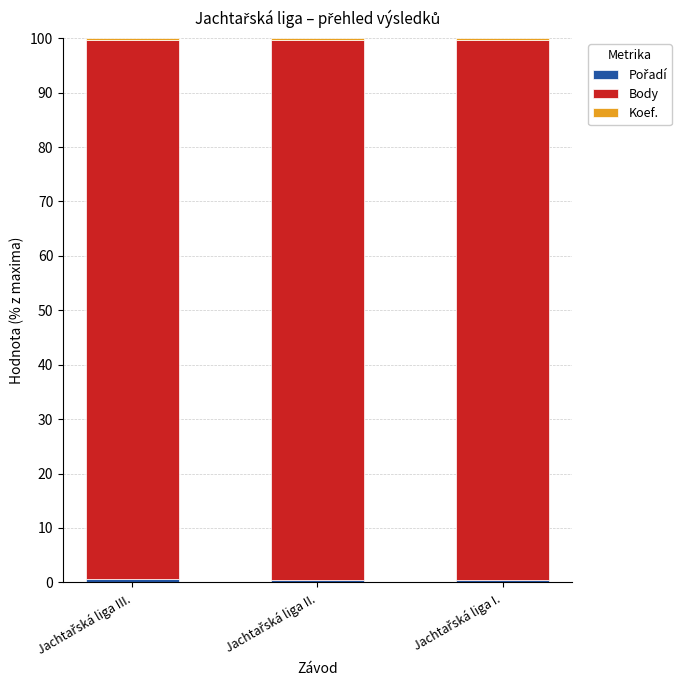

List the series in order of their peak value, lowest first.

Koef., Pořadí, Body